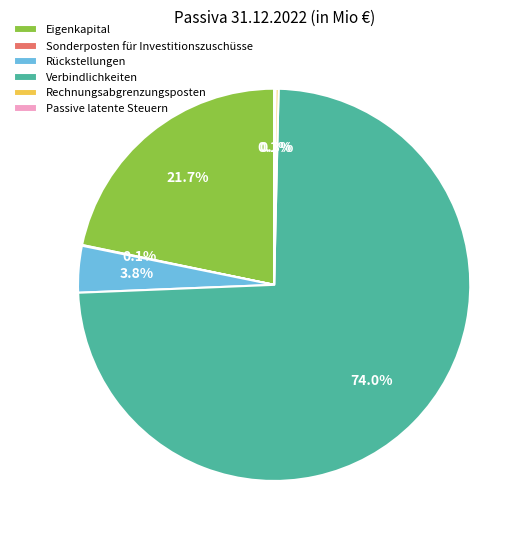

Which slice is the largest?

Verbindlichkeiten